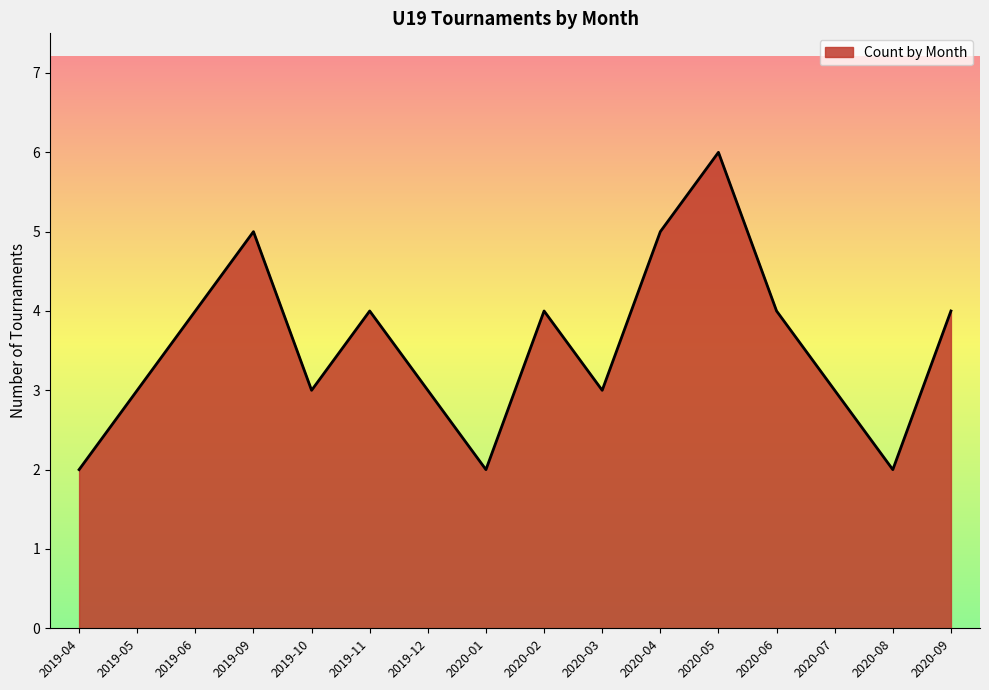

Count the values in the range 3 to 4.

10